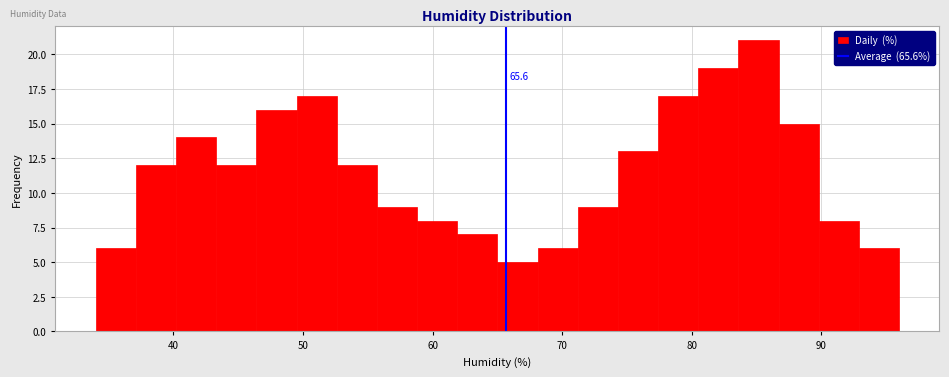

Read against the x-axis, roughly where is the centre of the tallest bar?

85